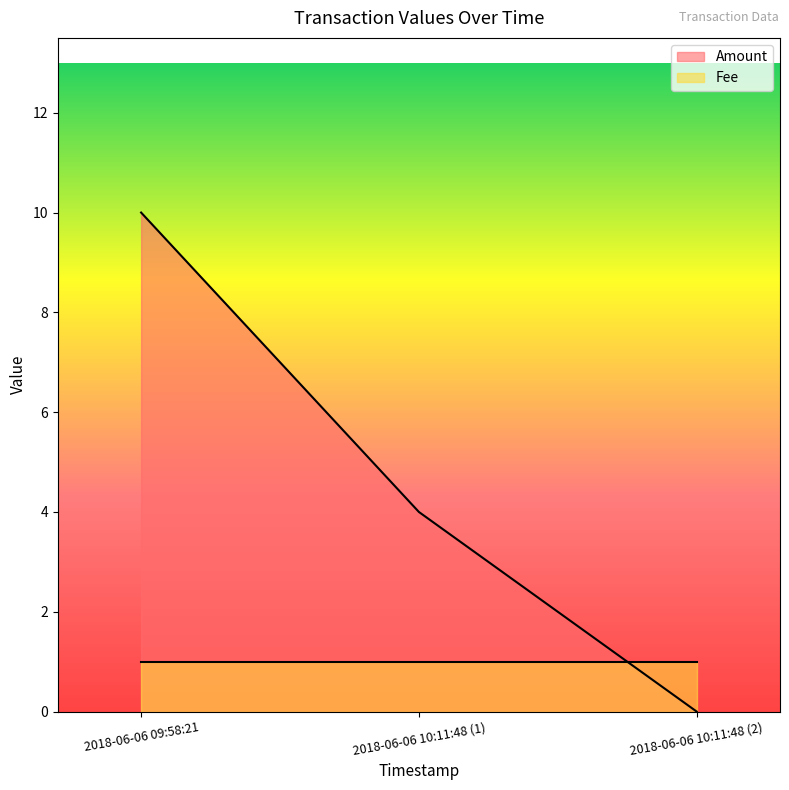

Which series has the largest range (max minus min)?

Amount